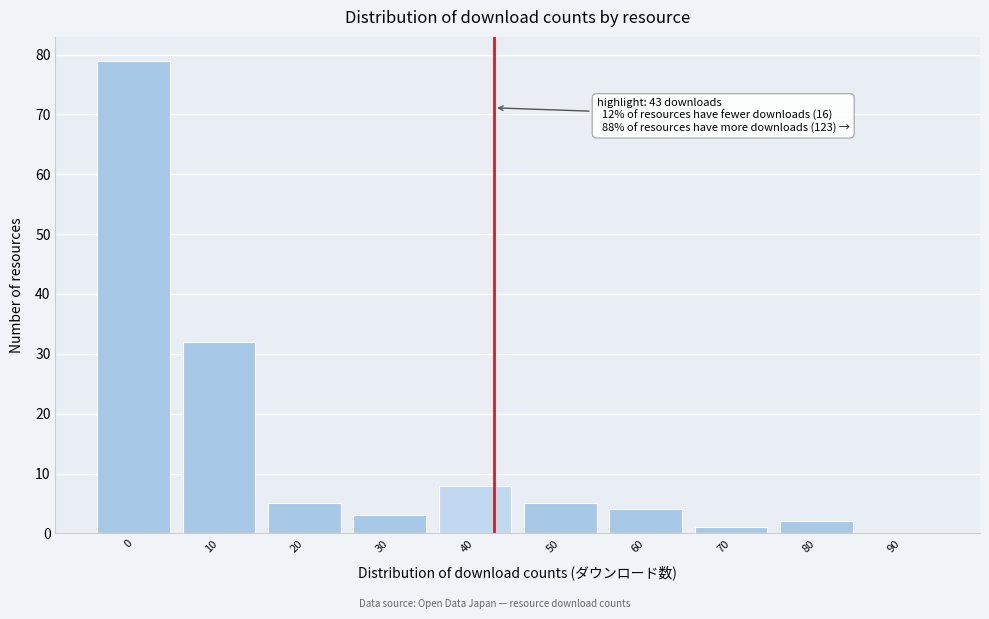

Reading right to left, extract all data points from this chart.

90=0	80=2	70=1	60=4	50=5	40=8	30=3	20=5	10=32	0=79